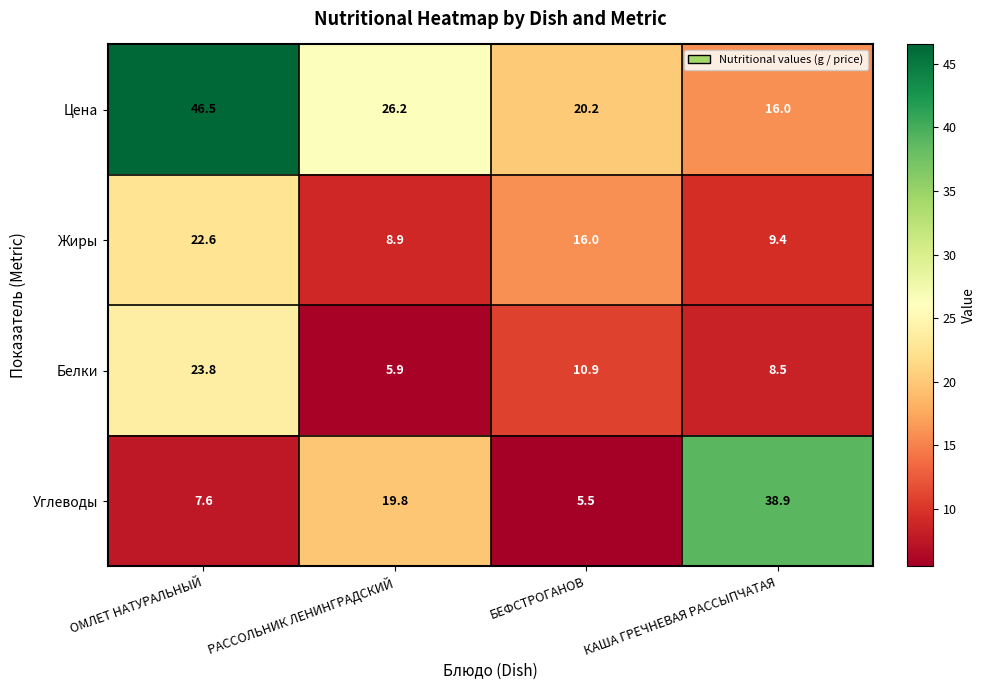

Reading left to right, extract all data points from this chart.

Цена: ОМЛЕТ НАТУРАЛЬНЫЙ=46.5	РАССОЛЬНИК ЛЕНИНГРАДСКИЙ=26.2	БЕФСТРОГАНОВ=20.2	КАША ГРЕЧНЕВАЯ РАССЫПЧАТАЯ=16.0
Жиры: ОМЛЕТ НАТУРАЛЬНЫЙ=22.6	РАССОЛЬНИК ЛЕНИНГРАДСКИЙ=8.9	БЕФСТРОГАНОВ=16.0	КАША ГРЕЧНЕВАЯ РАССЫПЧАТАЯ=9.4
Белки: ОМЛЕТ НАТУРАЛЬНЫЙ=23.8	РАССОЛЬНИК ЛЕНИНГРАДСКИЙ=5.9	БЕФСТРОГАНОВ=10.9	КАША ГРЕЧНЕВАЯ РАССЫПЧАТАЯ=8.5
Углеводы: ОМЛЕТ НАТУРАЛЬНЫЙ=7.6	РАССОЛЬНИК ЛЕНИНГРАДСКИЙ=19.8	БЕФСТРОГАНОВ=5.5	КАША ГРЕЧНЕВАЯ РАССЫПЧАТАЯ=38.9